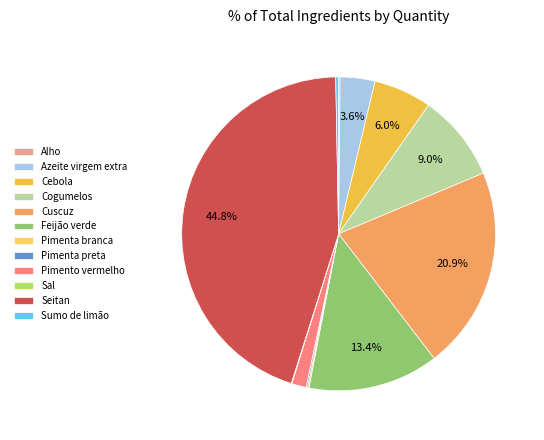

To the nearest percent, what is the difference between the largest and smallest slice percentages?

45%